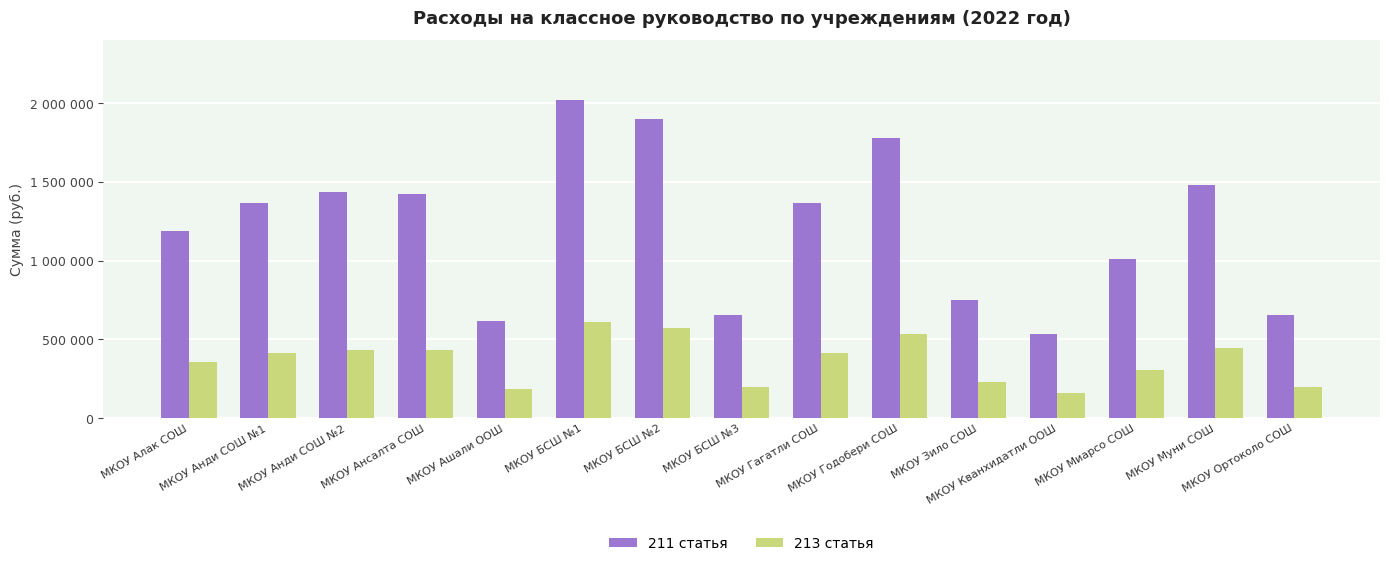

Reading left to right, list all the values displayed in this chart.

211 статья: МКОУ Алак СОШ=1186920.0	МКОУ Анди СОШ №1=1366920.0	МКОУ Анди СОШ №2=1435266.0	МКОУ Ансалта СОШ=1424304.0	МКОУ Ашали ООШ=615114.0	МКОУ БСШ №1=2017764.0	МКОУ БСШ №2=1899072.0	МКОУ БСШ №3=652806.0	МКОУ Гагатли СОШ=1366920.0	МКОУ Годобери СОШ=1776992.0	МКОУ Зило СОШ=751806.0	МКОУ Кванхидатли ООШ=534114.0	МКОУ Миарсо СОШ=1008882.0	МКОУ Муни СОШ=1483650.0	МКОУ Ортоколо СОШ=652806.0
213 статья: МКОУ Алак СОШ=358449.8	МКОУ Анди СОШ №1=412809.8	МКОУ Анди СОШ №2=433450.3	МКОУ Ансалта СОШ=430139.8	МКОУ Ашали ООШ=185764.4	МКОУ БСШ №1=609364.7	МКОУ БСШ №2=573519.7	МКОУ БСШ №3=197147.4	МКОУ Гагатли СОШ=412809.8	МКОУ Годобери СОШ=536651.6	МКОУ Зило СОШ=227045.4	МКОУ Кванхидатли ООШ=161302.4	МКОУ Миарсо СОШ=304682.4	МКОУ Муни СОШ=448062.3	МКОУ Ортоколо СОШ=197147.4